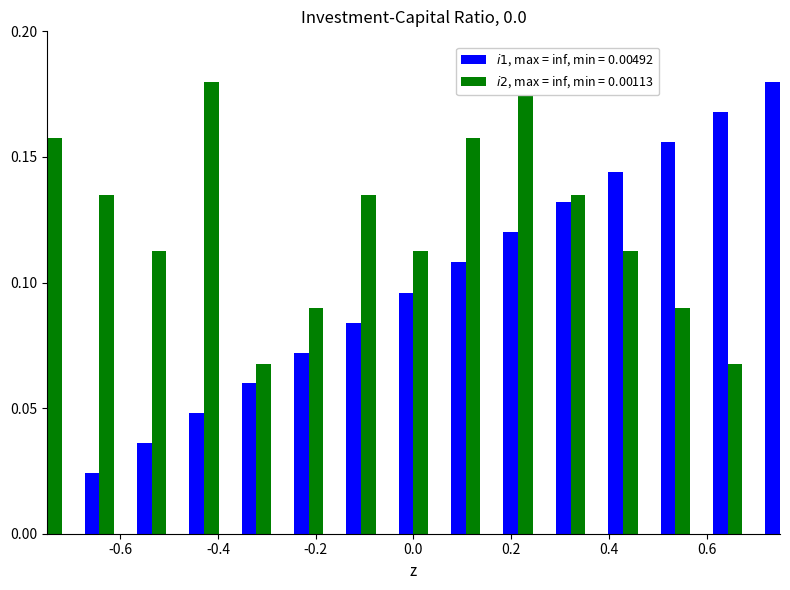

What is the difference between the second highest and minimum values in the i1 series?

0.2